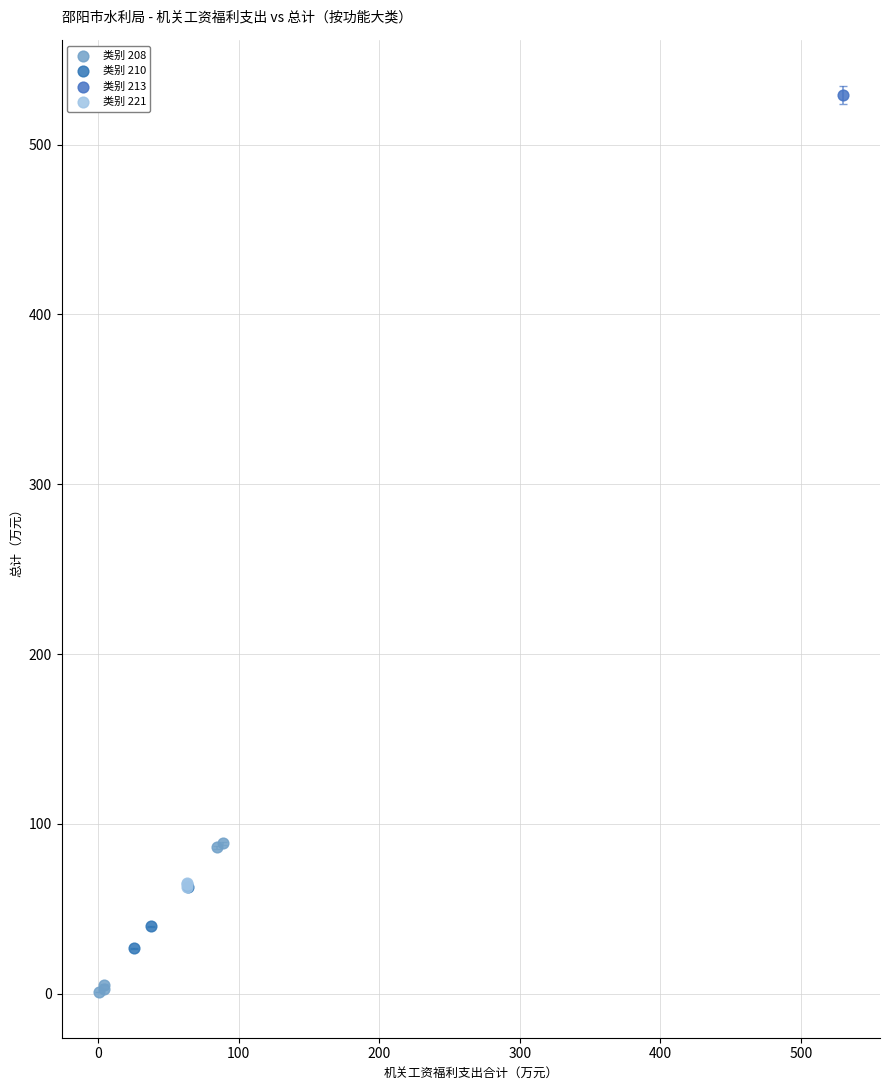

What are all the series names shown in the legend?

类别 208, 类别 210, 类别 213, 类别 221